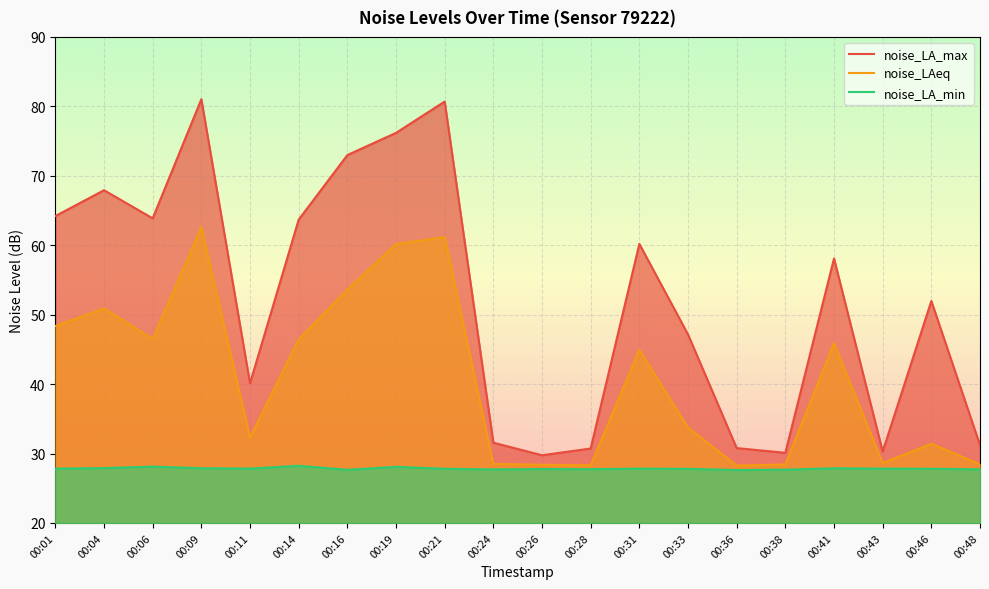

At which label does noise_LAeq first exceed 44?

00:01